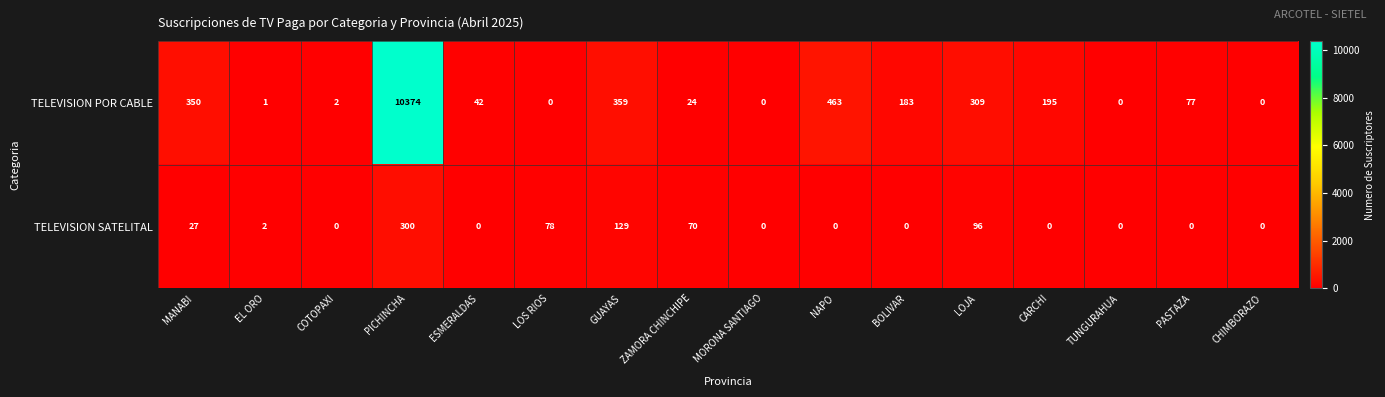

Which label corresponds to the largest value in the chart?

PICHINCHA